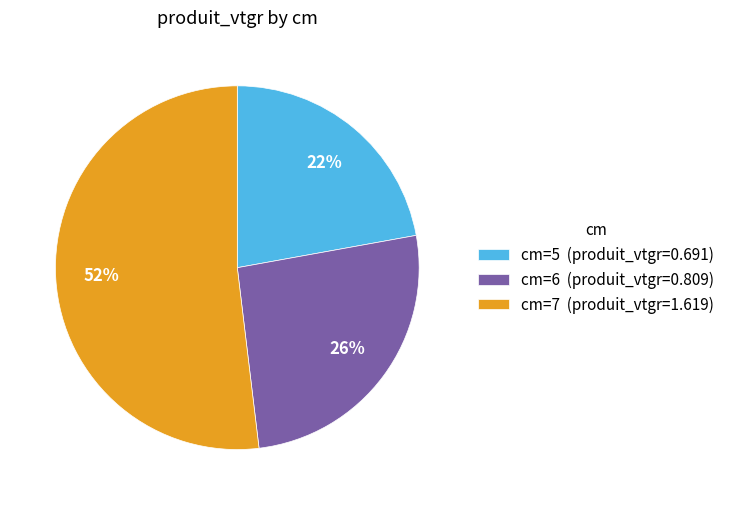

What is the smallest slice in the pie chart?

cm=5 (produit_vtgr=0.691)